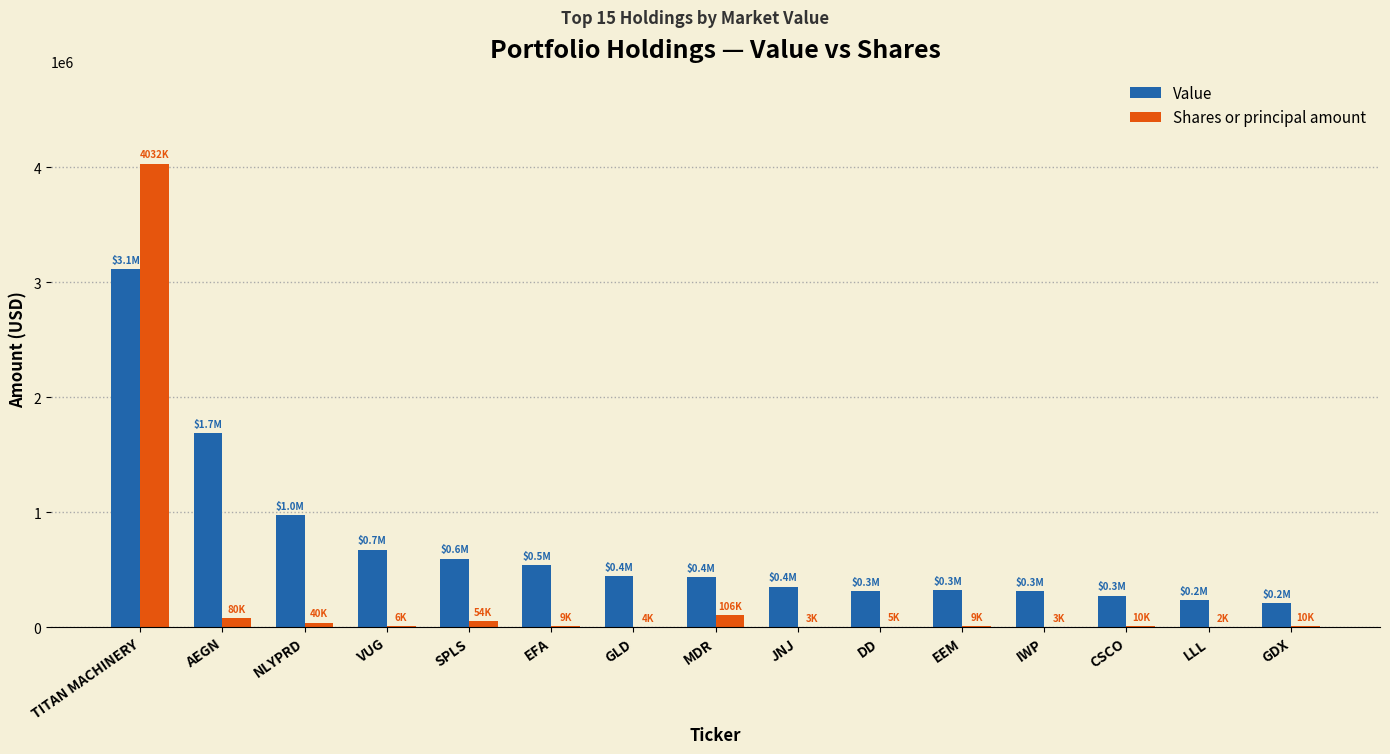

Which series has the largest total across all categories?

Value